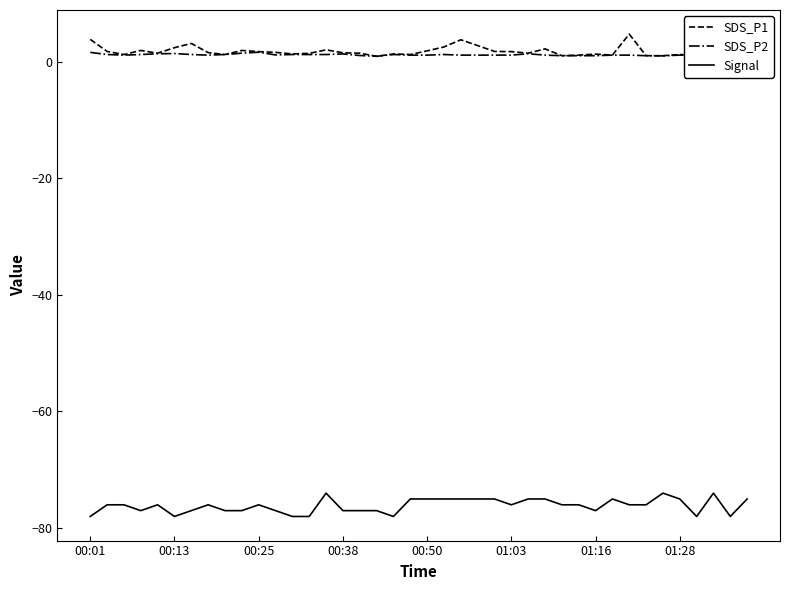

True or false: Signal and SDS_P1 intersect in this chart.

False